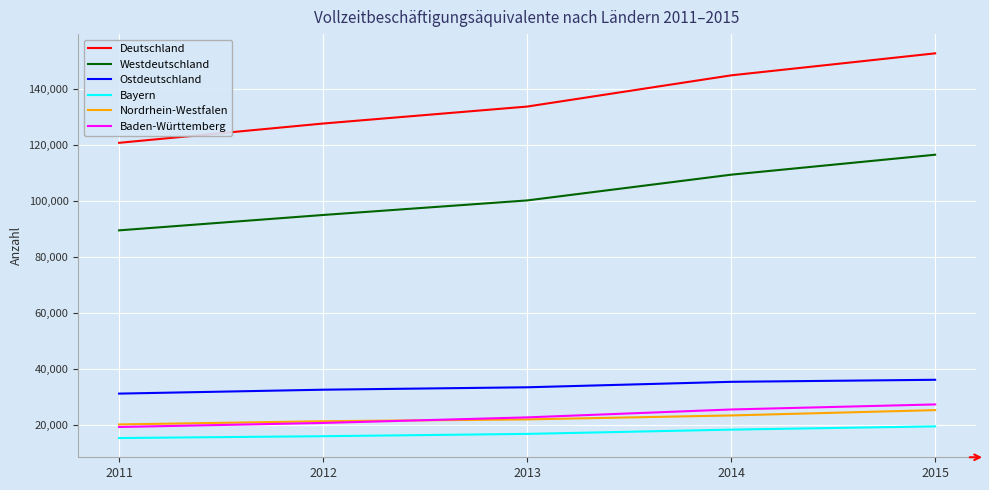

What value does the Ostdeutschland series have at 2013?

33551.0